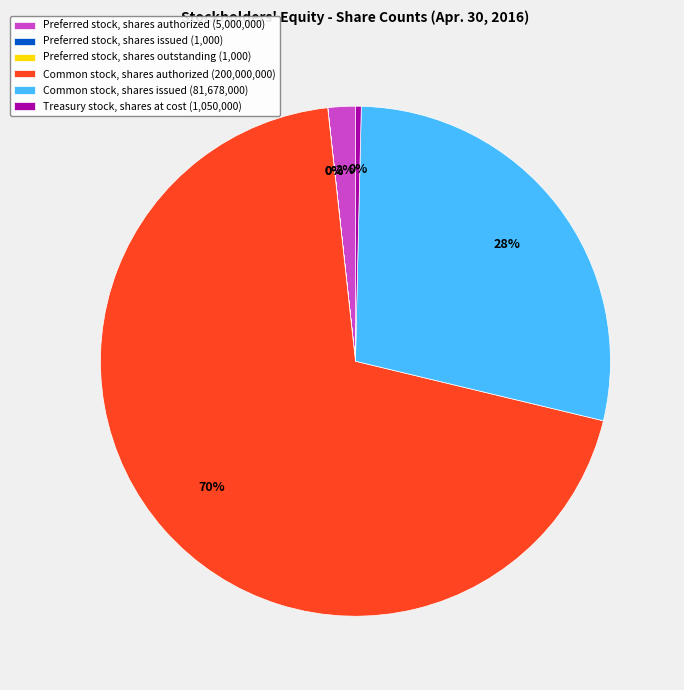

To the nearest percent, what is the combined percentage of Common stock, shares issued and Preferred stock, shares authorized?

30%